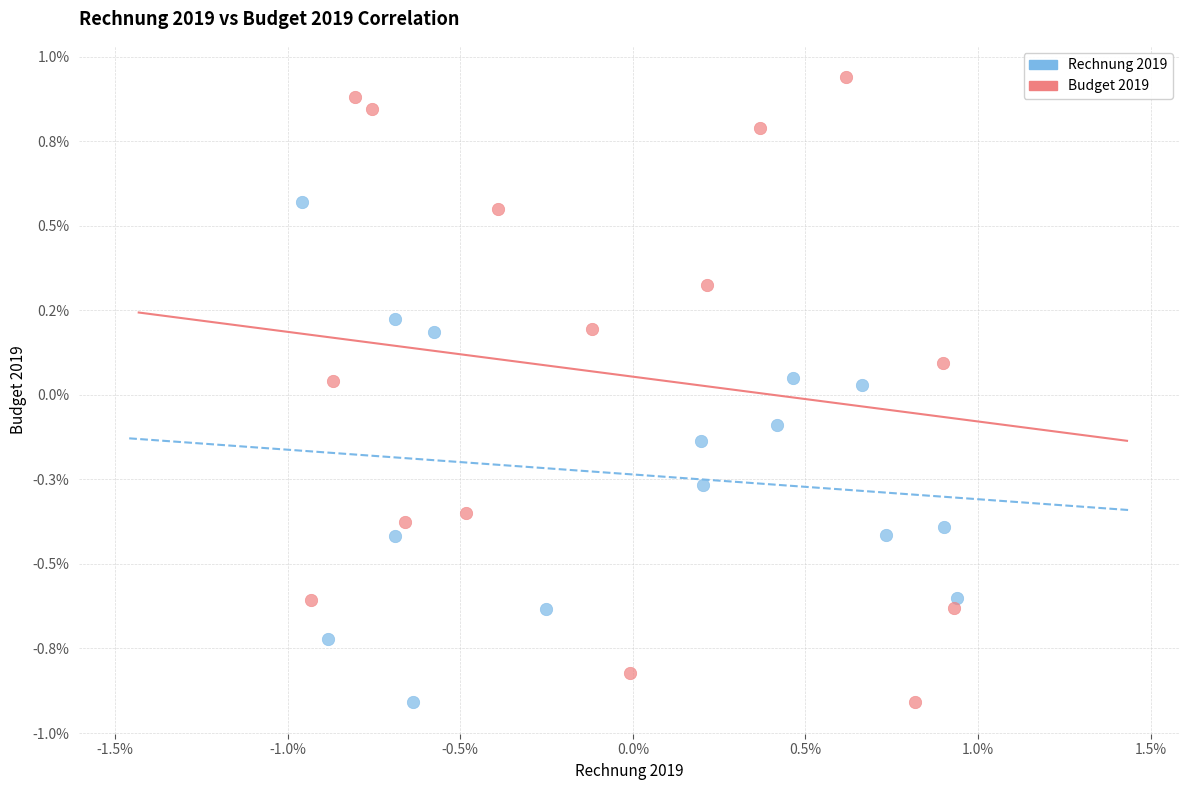

What are all the series names shown in the legend?

Rechnung 2019, Budget 2019